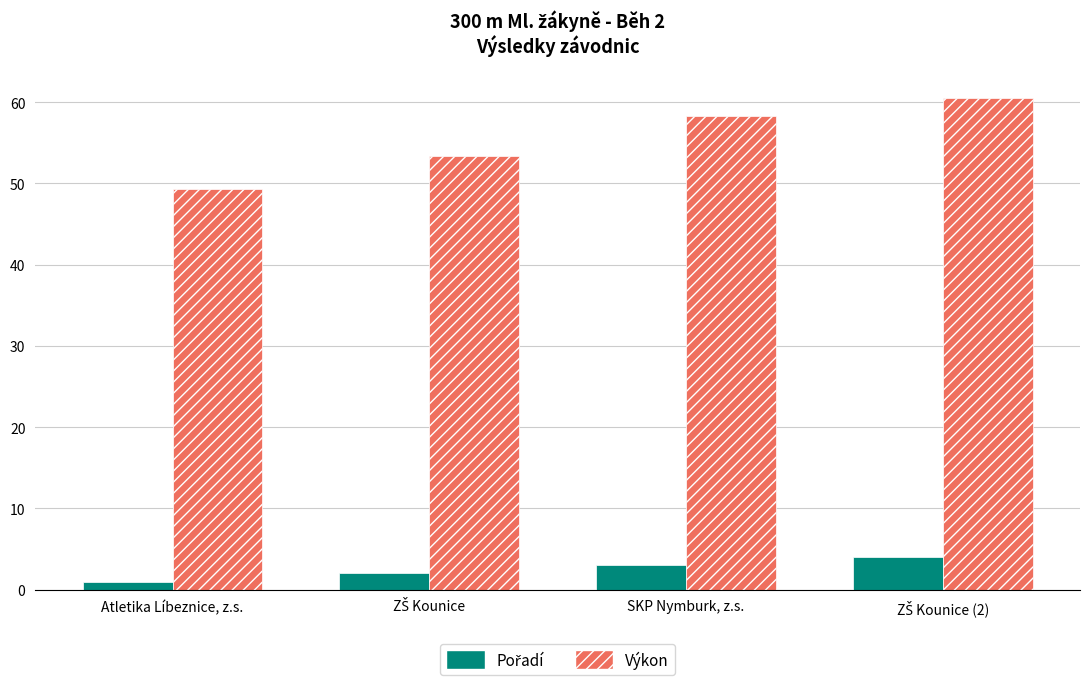

True or false: Výkon has a value of 58.3 at SKP Nymburk, z.s..

True